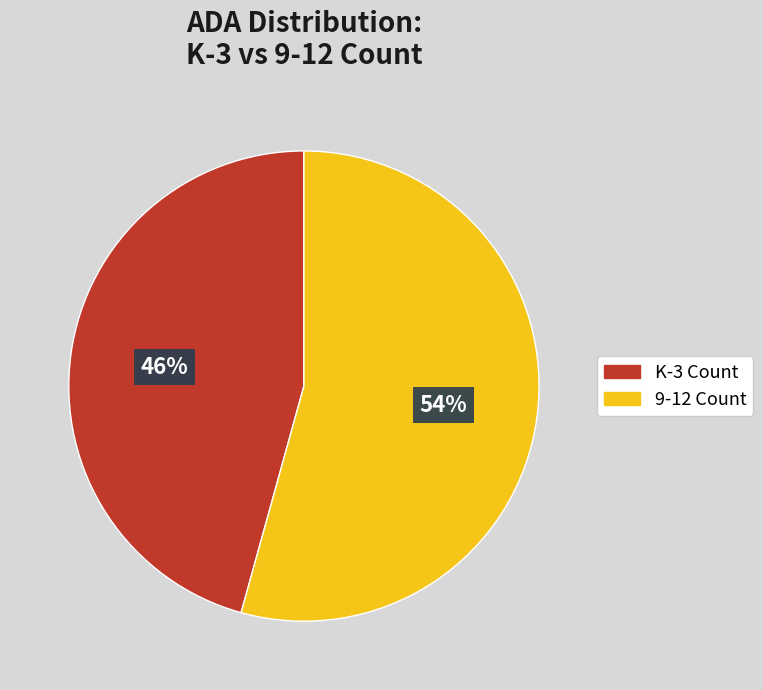

Is there any slice that represents more than half of the pie?

Yes